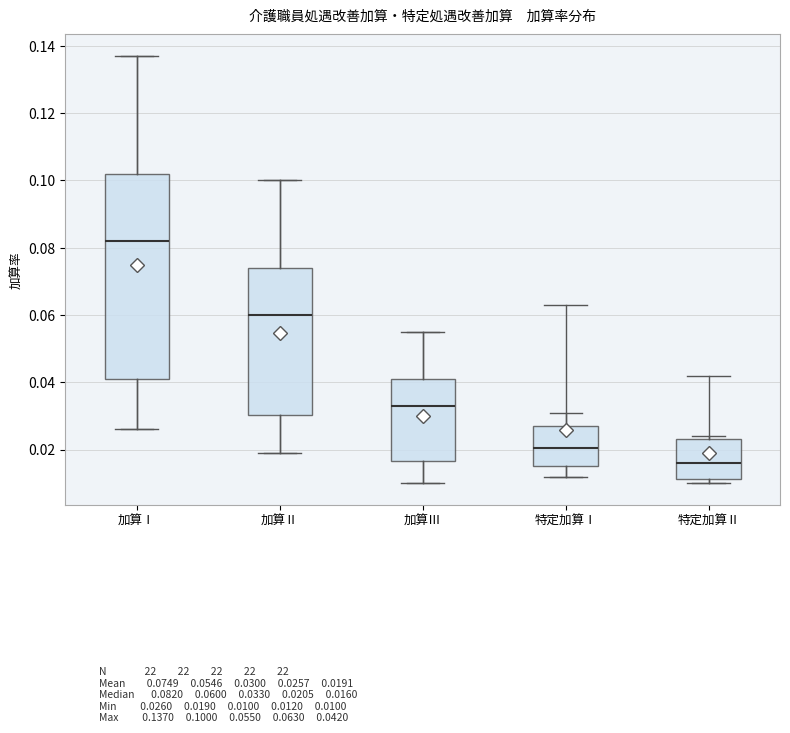

Reading left to right, transcribe this box plot: for each box, give where its median line is, the range the box spans, and where its two whiskers end, as read against the y-axis. The values are not printed on the chart, so give them approximately, as read against the axis.

加算Ⅰ: median 0.082, box 0.042 to 0.102, whiskers 0.026 to 0.138
加算Ⅱ: median 0.060, box 0.030 to 0.074, whiskers 0.020 to 0.100
加算Ⅲ: median 0.034, box 0.016 to 0.042, whiskers 0.010 to 0.056
特定加算Ⅰ: median 0.020, box 0.016 to 0.028, whiskers 0.012 to 0.032
特定加算Ⅱ: median 0.016, box 0.012 to 0.024, whiskers 0.010 to 0.024 (just above the box's upper edge)